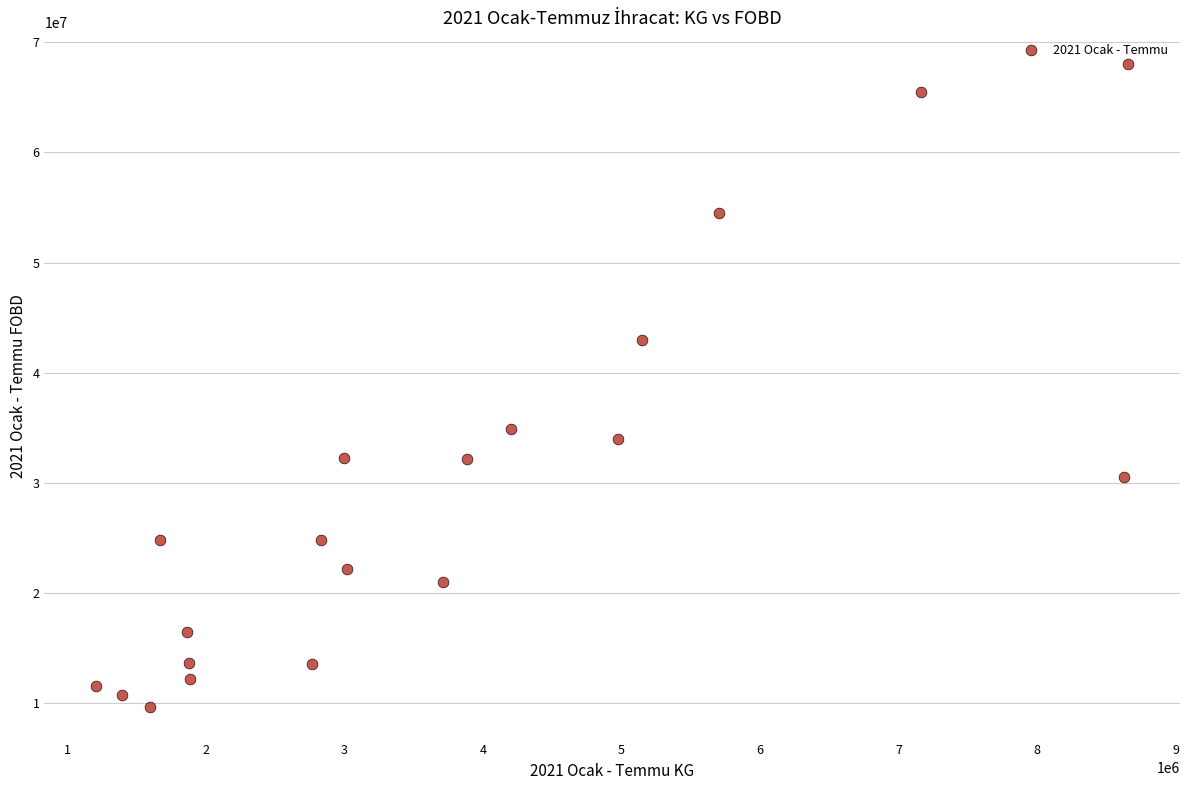

What is the range of Y values (max minus min)?

58338274.2